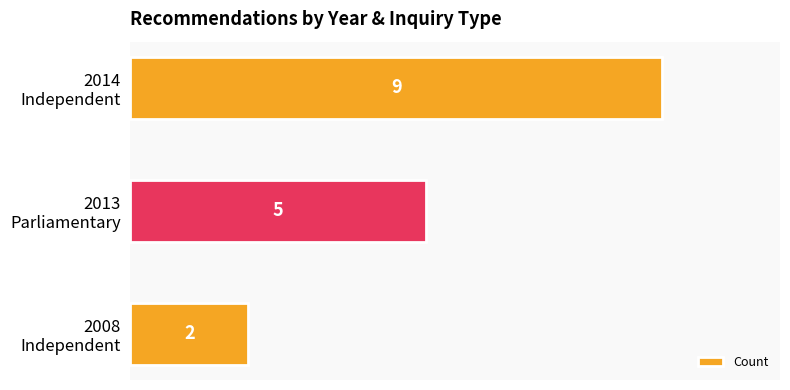

What is the difference between the maximum and second lowest values?

4